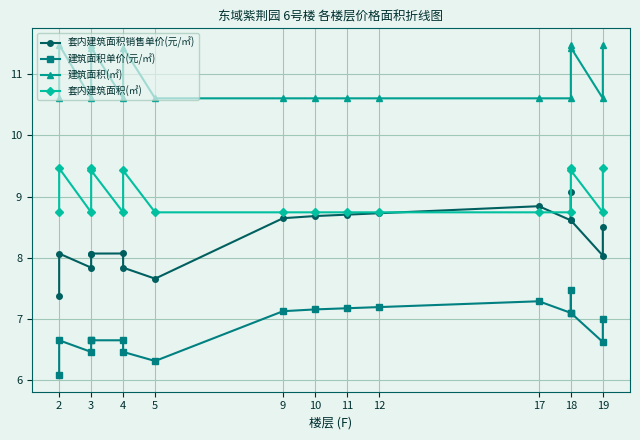

What is the average value of the 建筑面积单价(元/㎡) series?

6.8